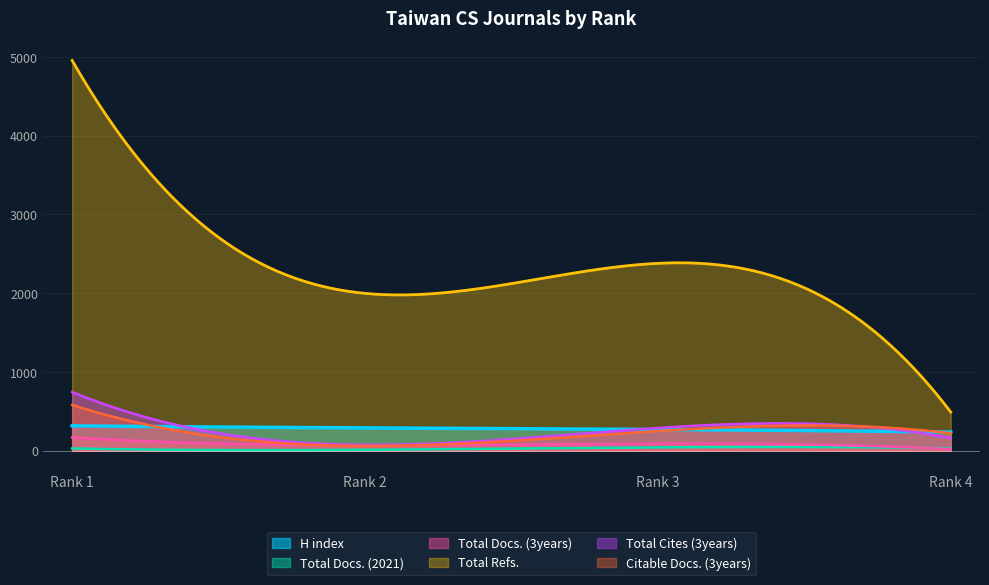

The Total Refs. series shows 490 at 4. True or false?

True